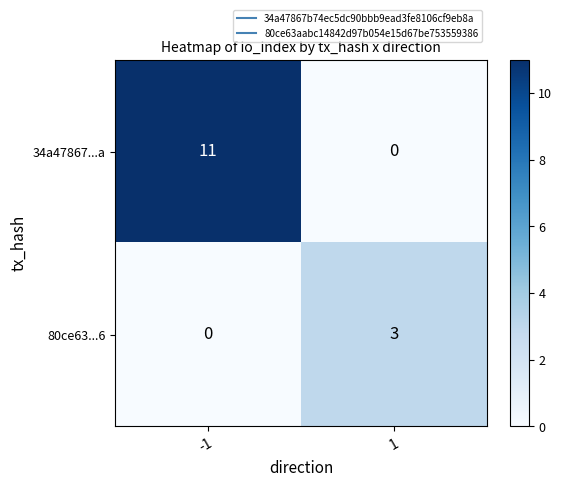

At -1, list the series in order from largest to smallest.

34a47867...a, 80ce63...6